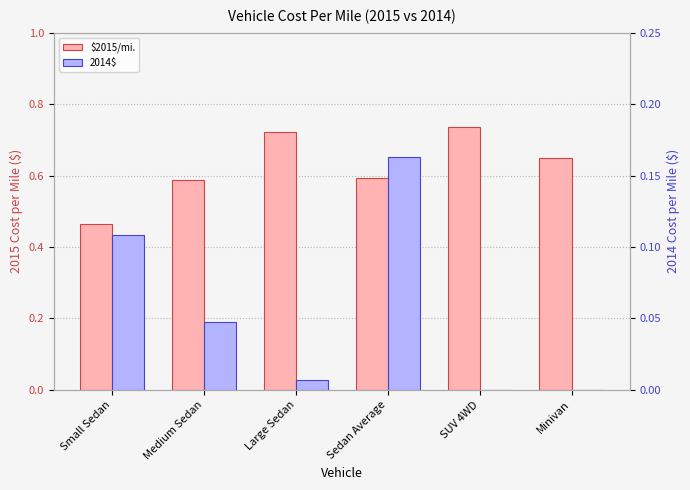

Reading left to right, what are all the values shown in this chart?

$2015/mi.: 0.5	0.6	0.7	0.6	0.7	0.7
2014$: 0.1	0.0	0.0	0.2	0.0	0.0